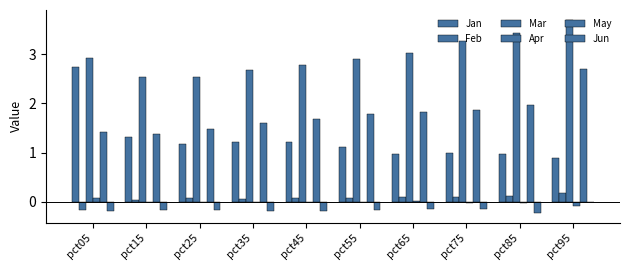

The value of Jan at pct05 is 2.7. True or false?

True